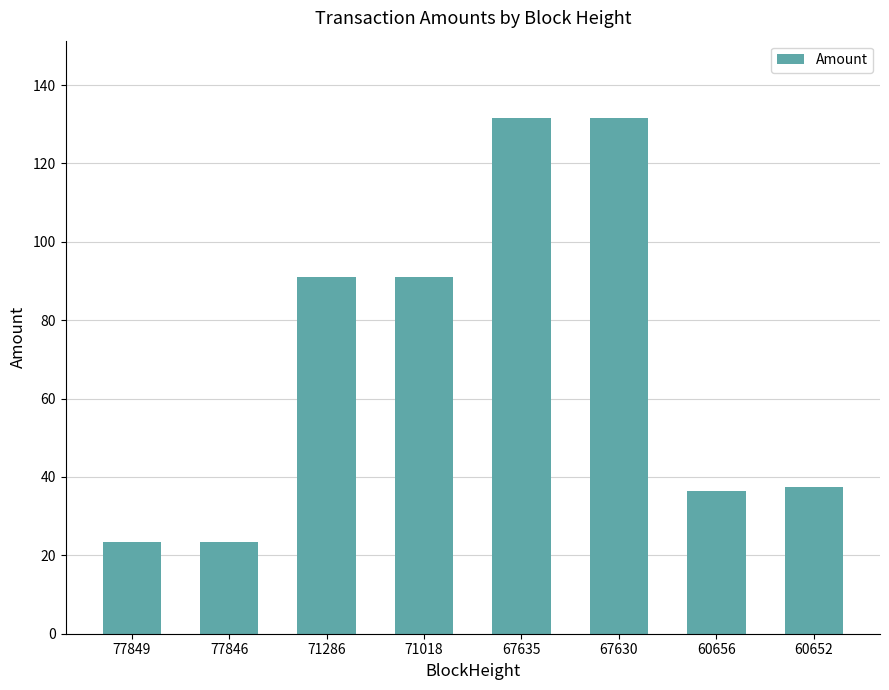

What is the ratio of the value at 67635 to the value at 71286?

1.4